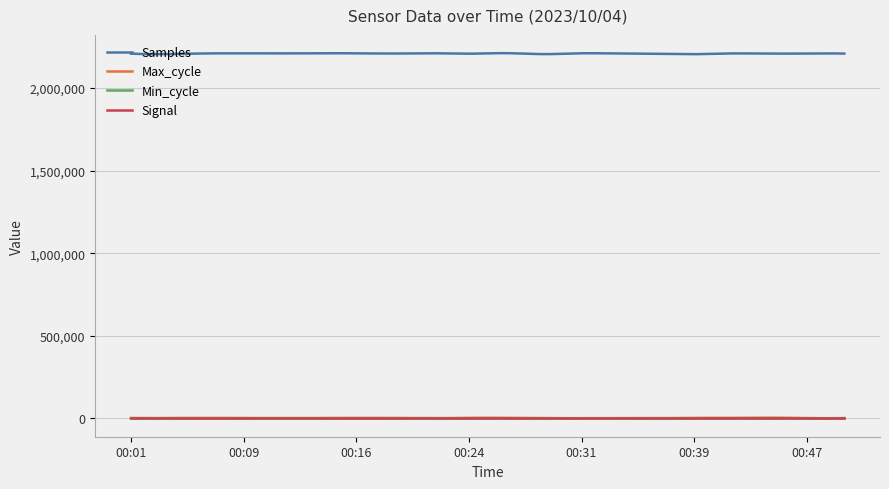

Which series has the largest total across all categories?

Samples